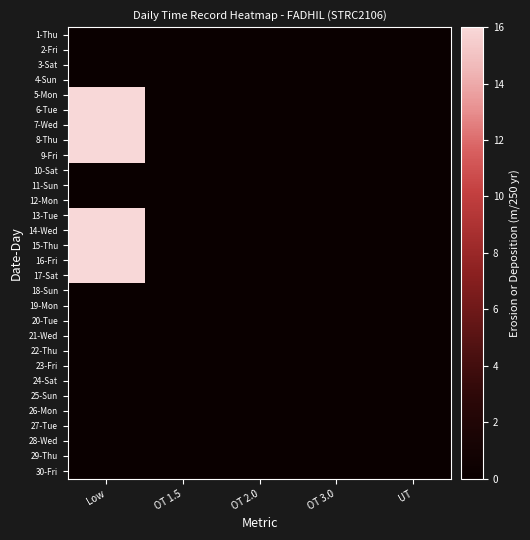

At which category does the chart reach its peak across all series?

Low